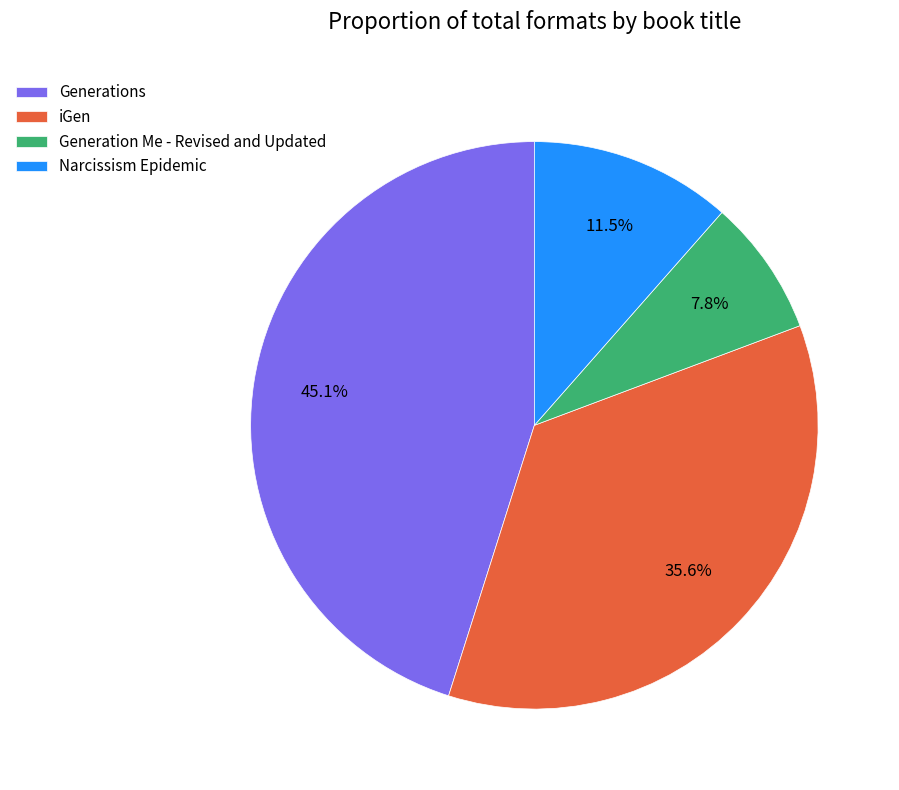

What is the ratio of the value at Narcissism Epidemic to the value at iGen?

0.3